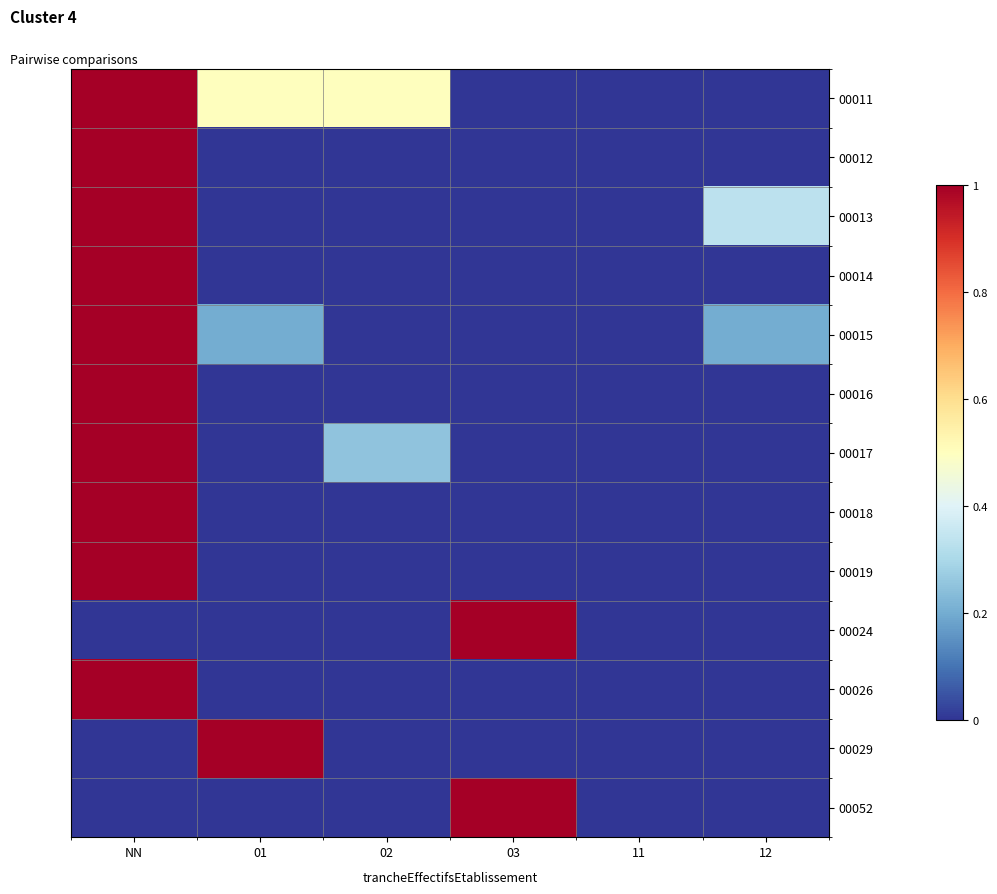

Which series has the largest range (max minus min)?

00011